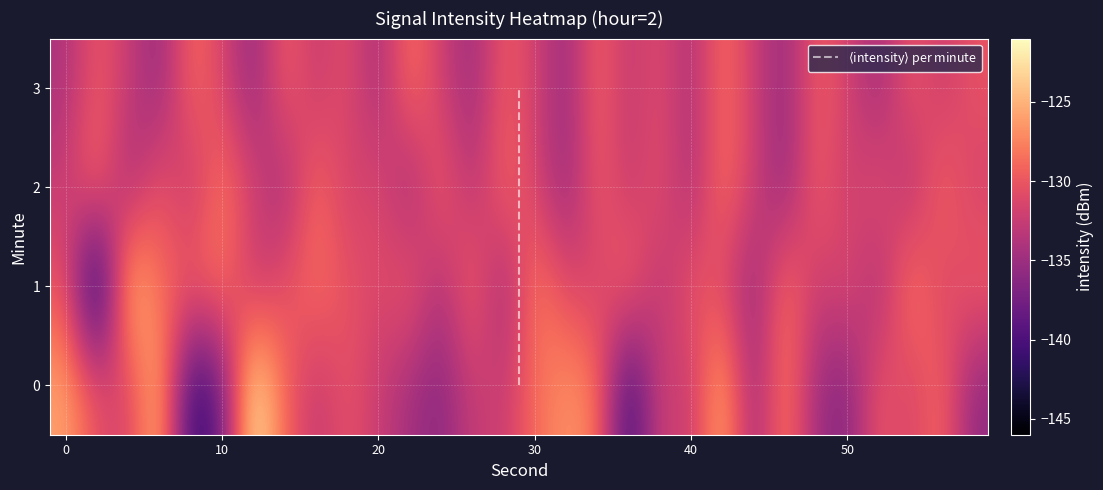

How many distinct data groups are displayed?

4